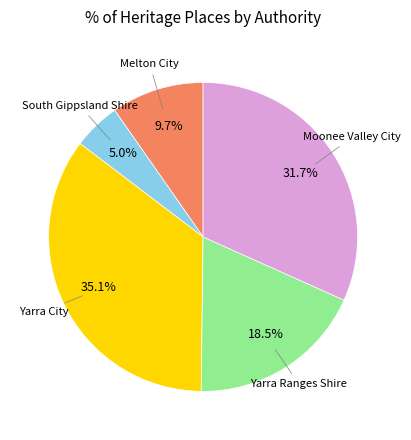

Between Melton City and Yarra City, which is larger?

Yarra City